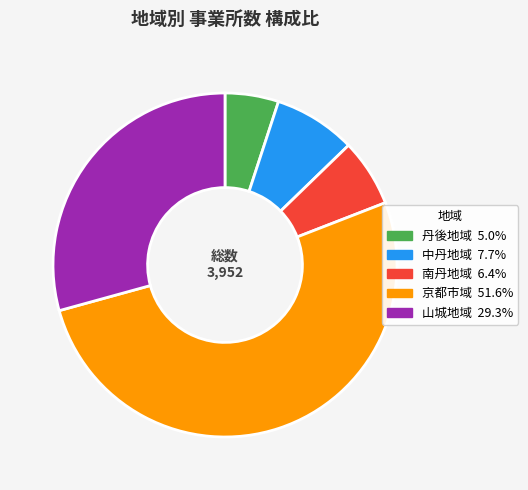

Between 丹後地域 and 中丹地域, which is larger?

中丹地域